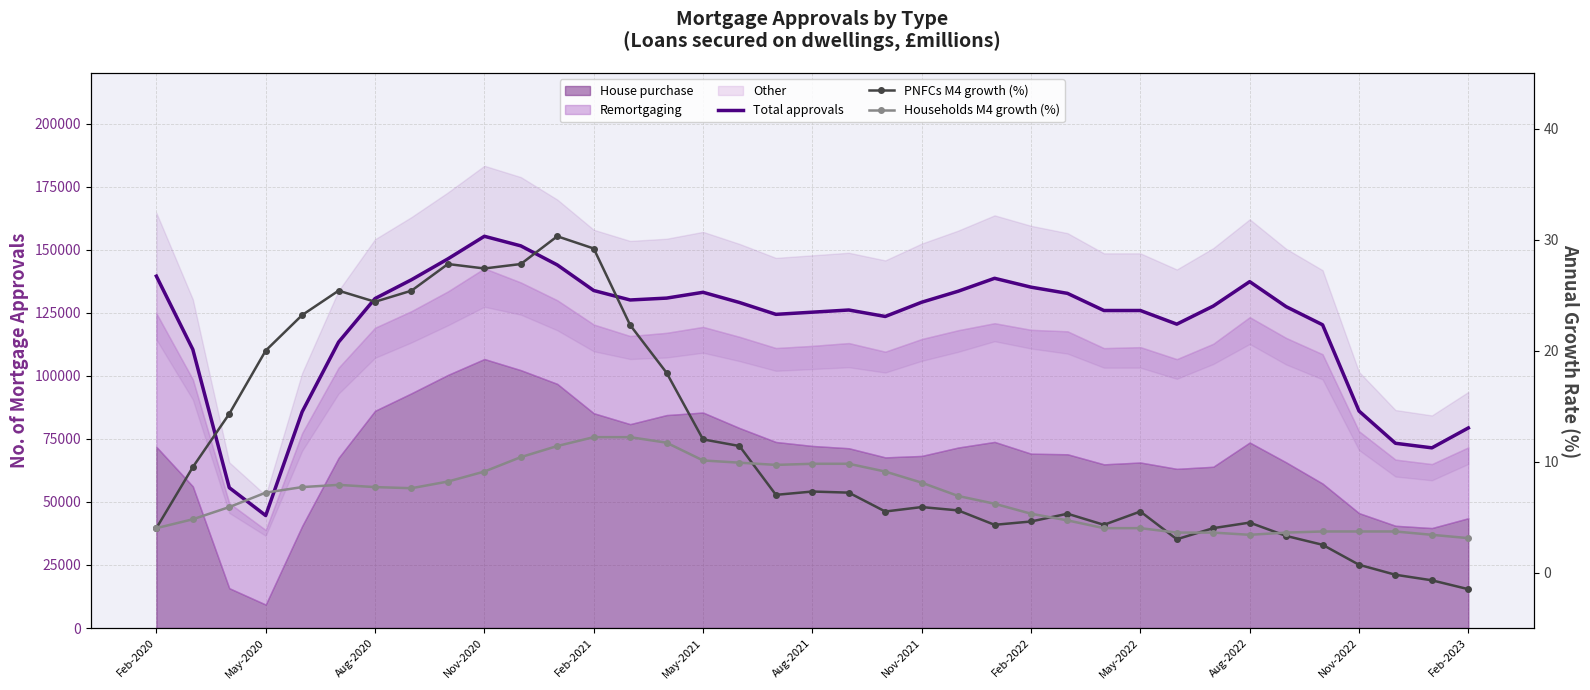

In Households M4 growth (%), how many points are lower than both neighbors (excluding endpoints)?

3